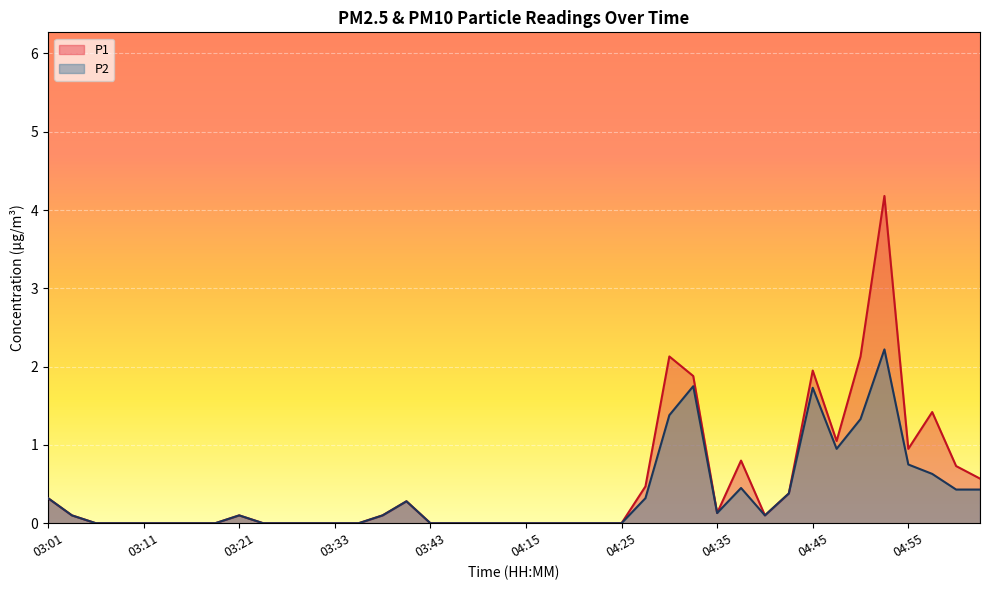

Reading left to right, transcribe all the data shown in this chart.

P1: 03:01=0.3	03:03=0.1	03:06=0.0	03:08=0.0	03:11=0.0	03:13=0.0	03:16=0.0	03:18=0.0	03:21=0.1	03:26=0.0	03:28=0.0	03:31=0.0	03:33=0.0	03:36=0.0	03:38=0.1	03:41=0.3	03:43=0.0	03:46=0.0	03:48=0.0	03:51=0.0	04:15=0.0	04:18=0.0	04:20=0.0	04:23=0.0	04:25=0.0	04:27=0.5	04:30=2.1	04:32=1.9	04:35=0.1	04:38=0.8	04:40=0.1	04:43=0.4	04:45=1.9	04:48=1.1	04:50=2.1	04:53=4.2	04:55=0.9	04:58=1.4	05:00=0.7	05:03=0.6
P2: 03:01=0.3	03:03=0.1	03:06=0.0	03:08=0.0	03:11=0.0	03:13=0.0	03:16=0.0	03:18=0.0	03:21=0.1	03:26=0.0	03:28=0.0	03:31=0.0	03:33=0.0	03:36=0.0	03:38=0.1	03:41=0.3	03:43=0.0	03:46=0.0	03:48=0.0	03:51=0.0	04:15=0.0	04:18=0.0	04:20=0.0	04:23=0.0	04:25=0.0	04:27=0.3	04:30=1.4	04:32=1.8	04:35=0.1	04:38=0.5	04:40=0.1	04:43=0.4	04:45=1.7	04:48=0.9	04:50=1.3	04:53=2.2	04:55=0.8	04:58=0.6	05:00=0.4	05:03=0.4